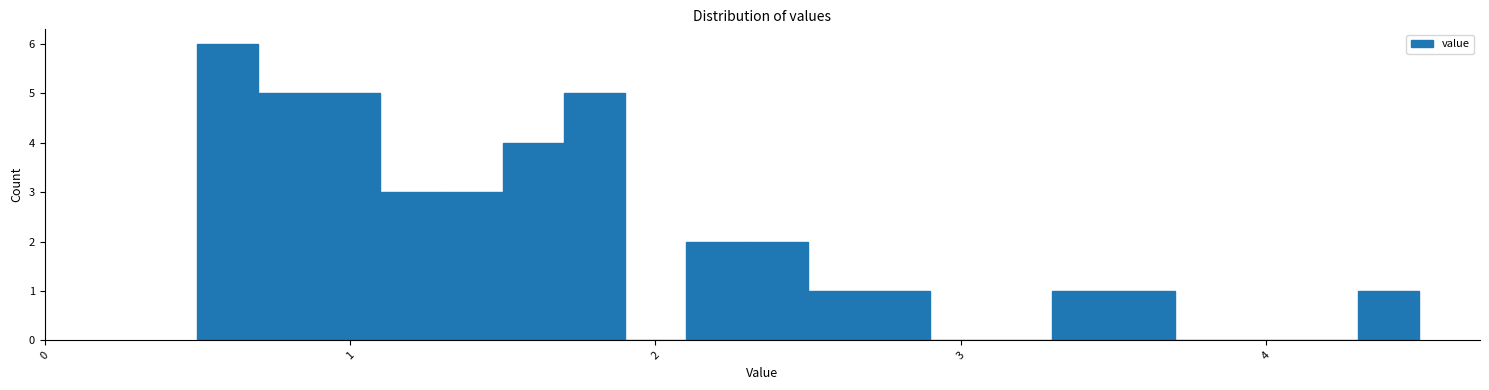

Read against the x-axis, roughly where is the centre of the tallest bar?

0.6